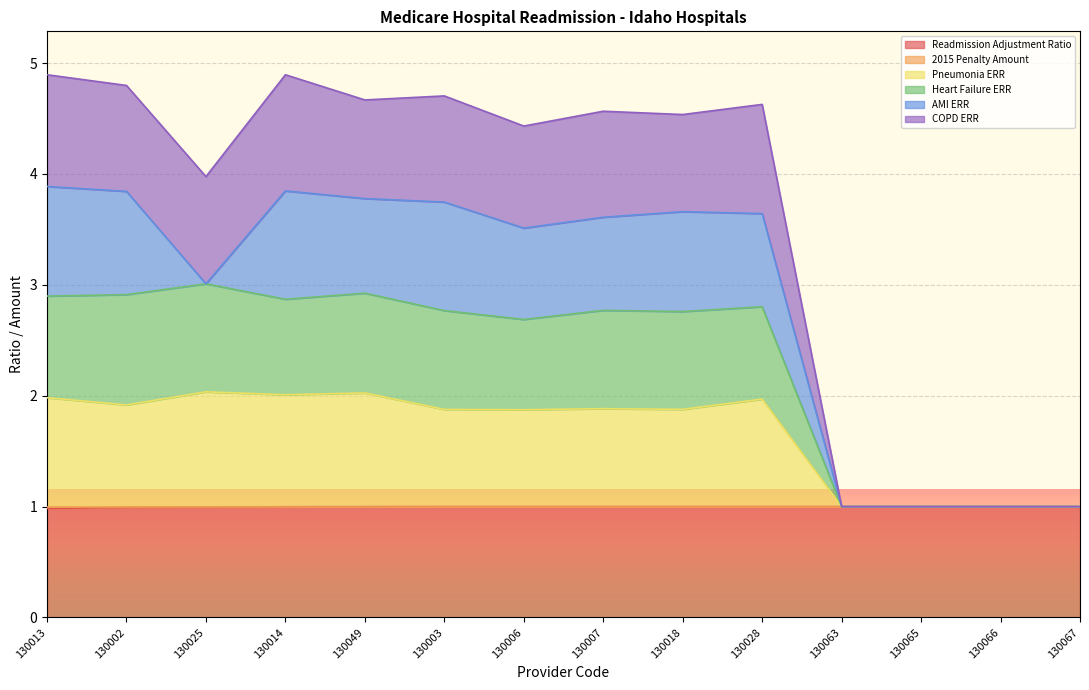

What is the total value across all series at 130018?

4.5